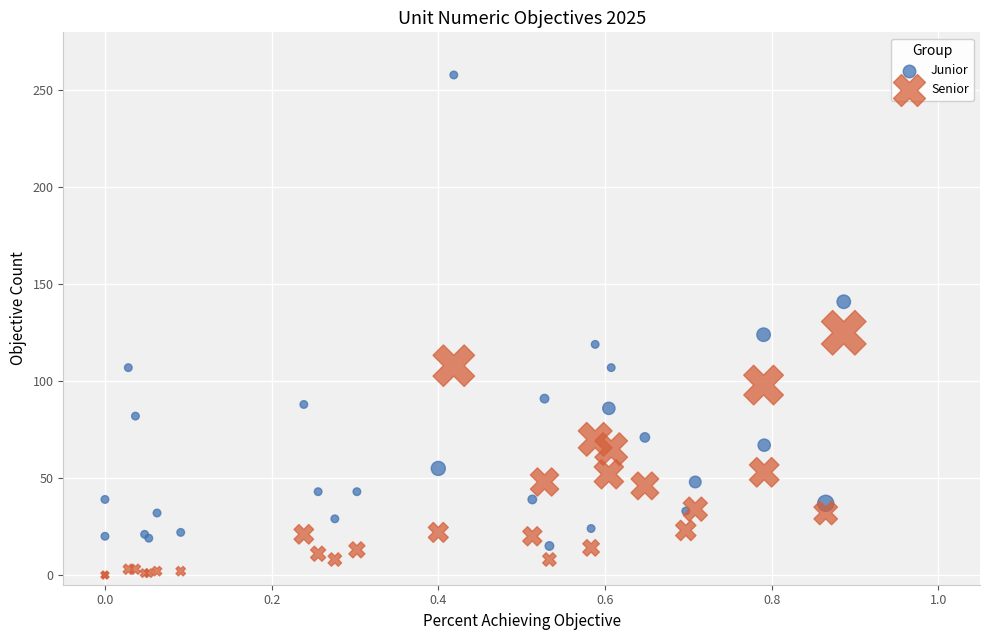

Which series reaches the minimum Y coordinate?

Senior